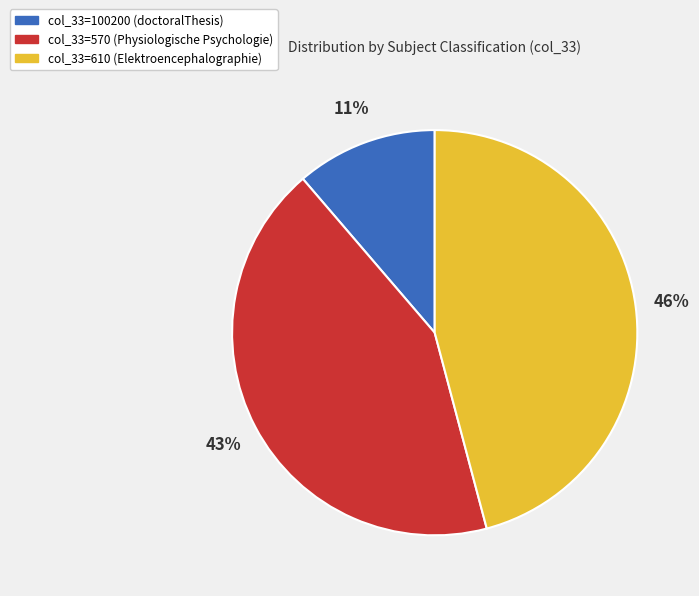

Is there any slice that represents more than half of the pie?

No